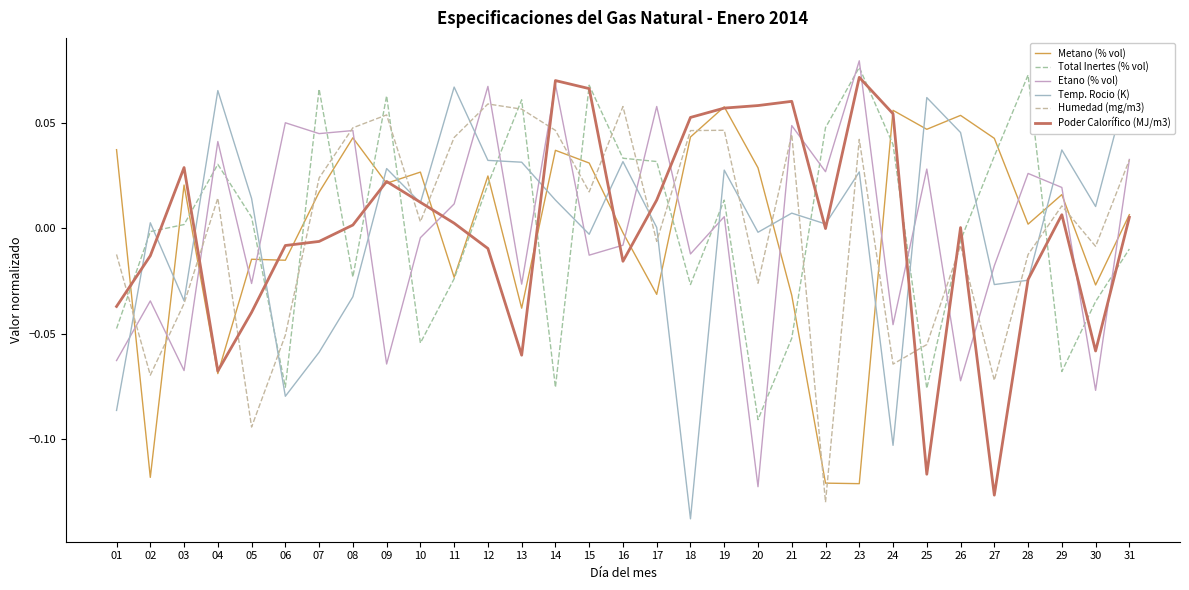

How many categories are shown in the chart?

31